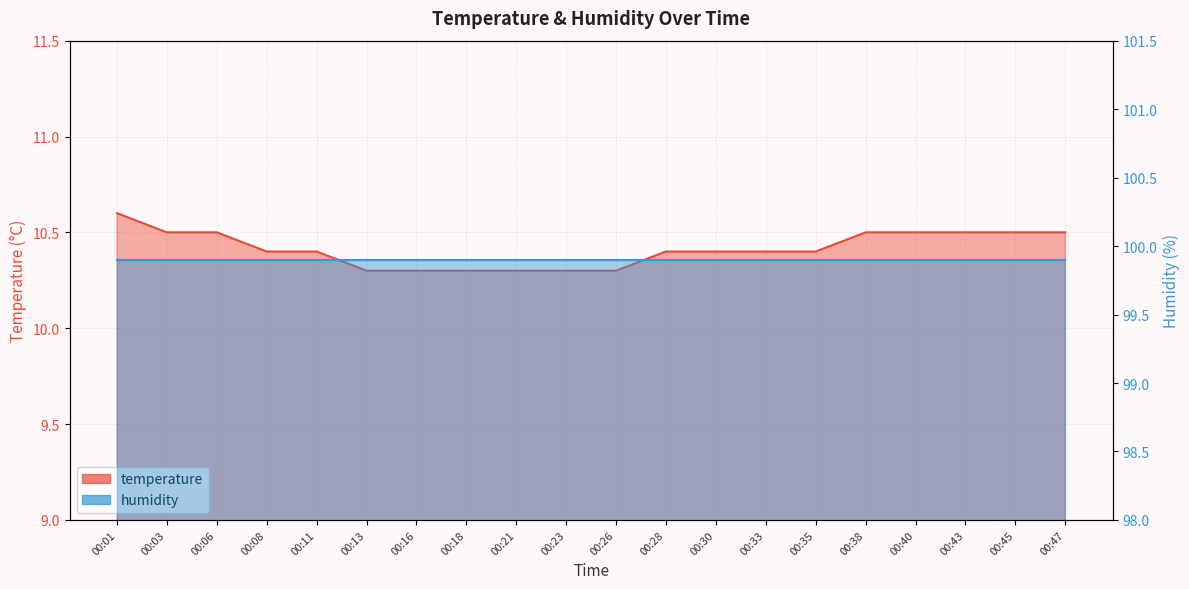

What is the value of the 12th point from the left?

10.4